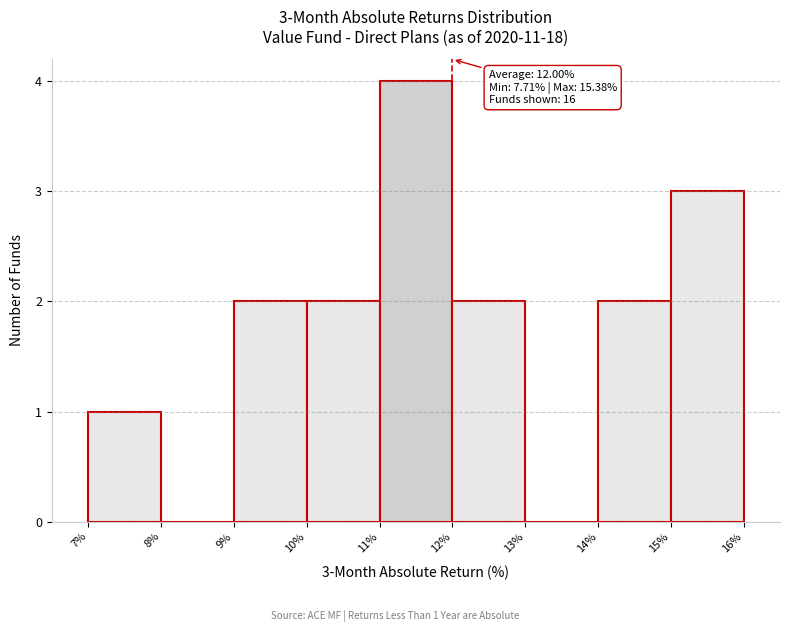

Which range on the x-axis has the tallest bar?

11% to 12%